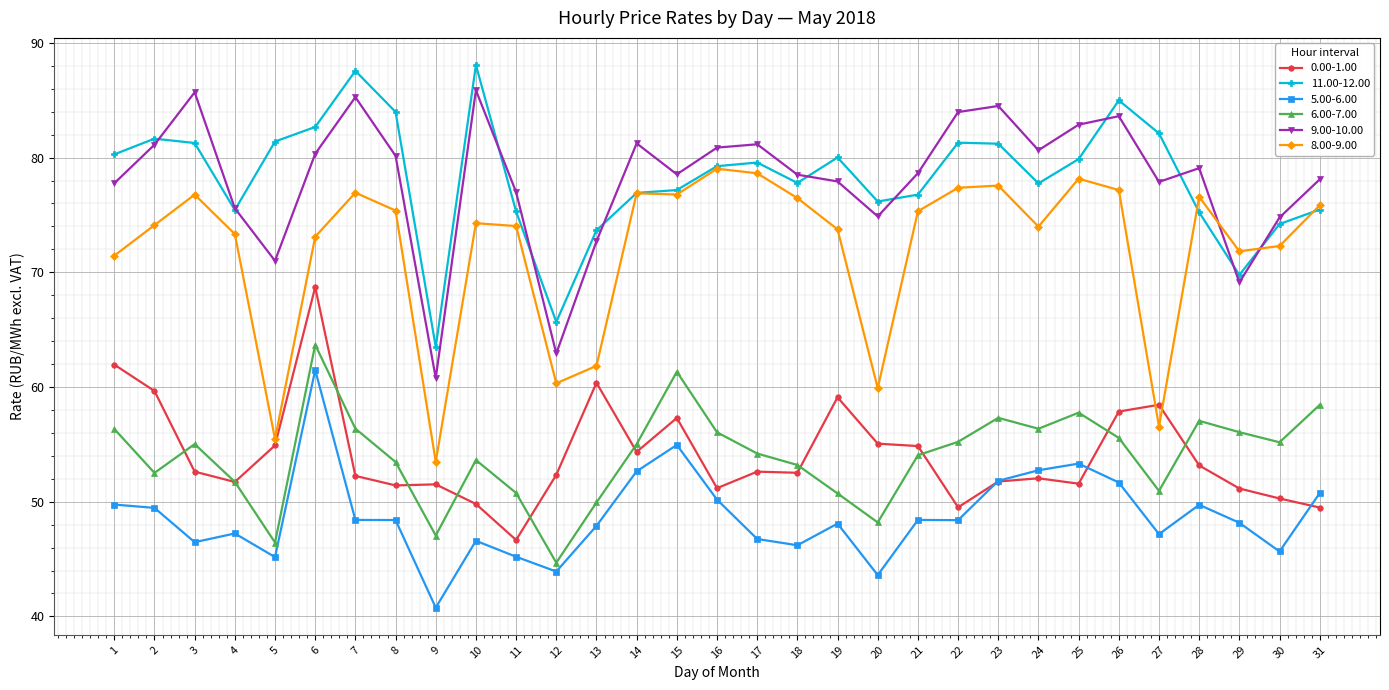

Is it true that 6.00-7.00 equals 44.7 at 12?

True